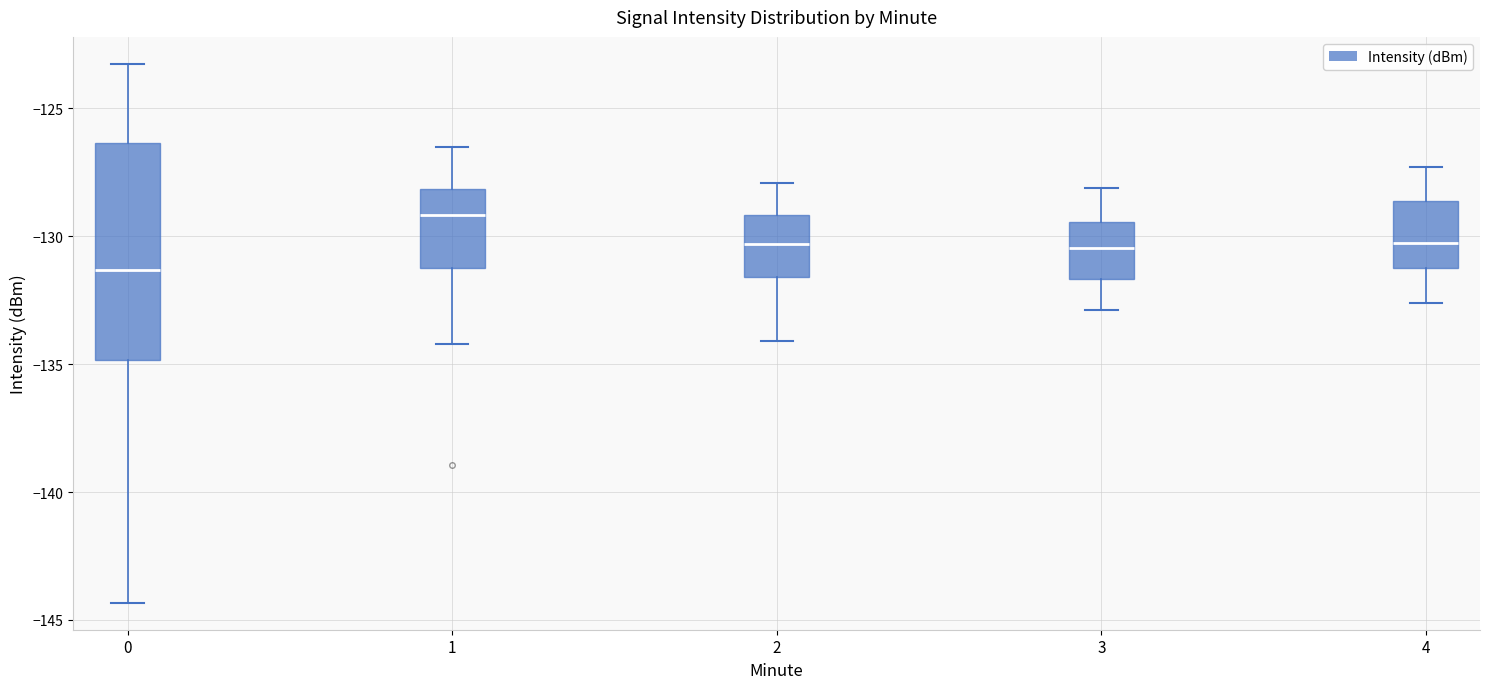

Which box is the tallest, from its lower edge to its upper edge?

0